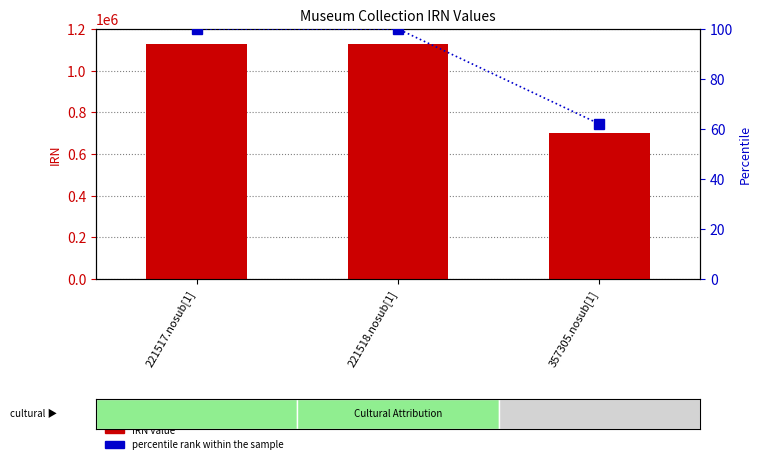

What is the minimum value for IRN?

699612